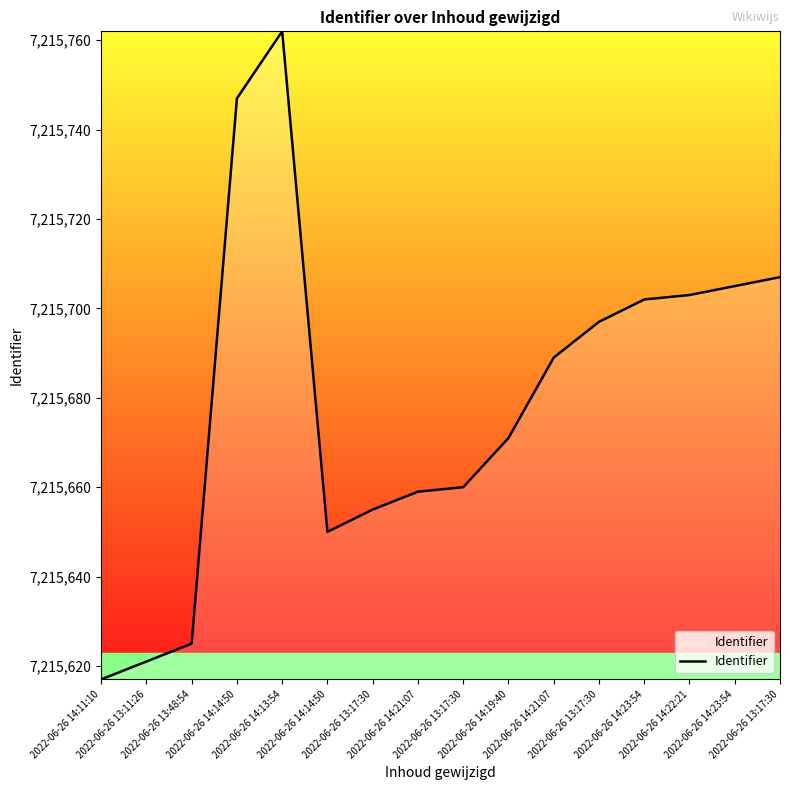

Does the chart display data point markers on the line(s)?

No